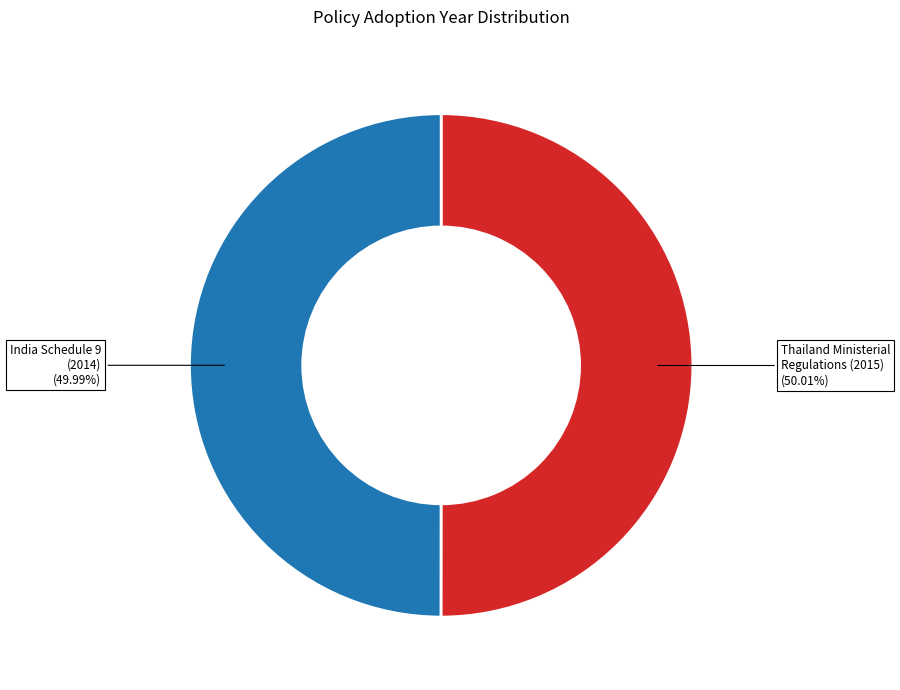

How many segments does this pie chart have?

2